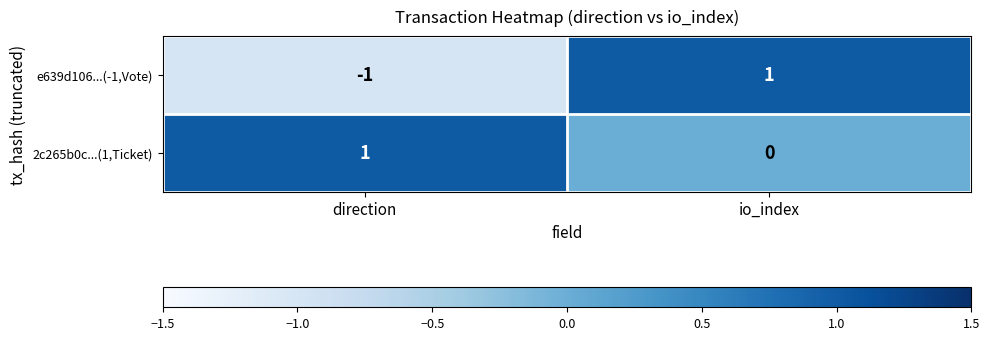

Reading left to right, what are all the values shown in this chart?

e639d106...(-1,Vote): direction=-1	io_index=1
2c265b0c...(1,Ticket): direction=1	io_index=0